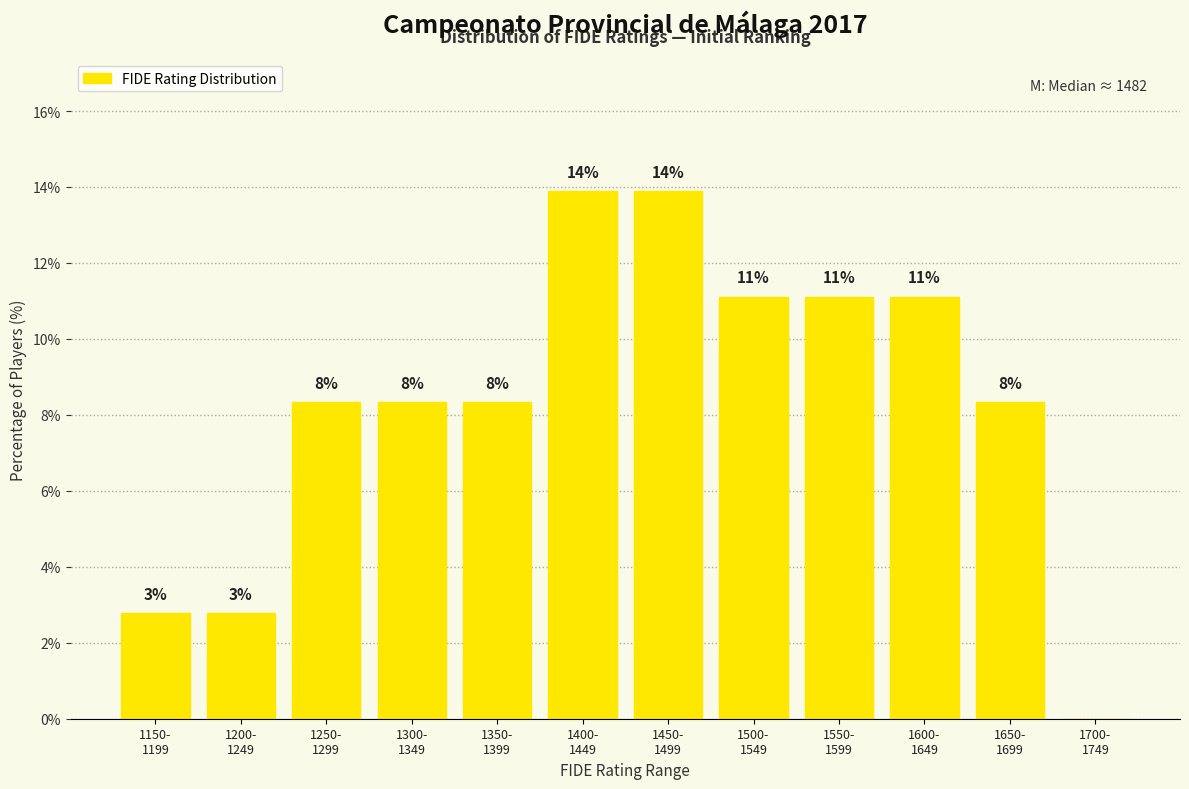

Are the bars horizontal?

No